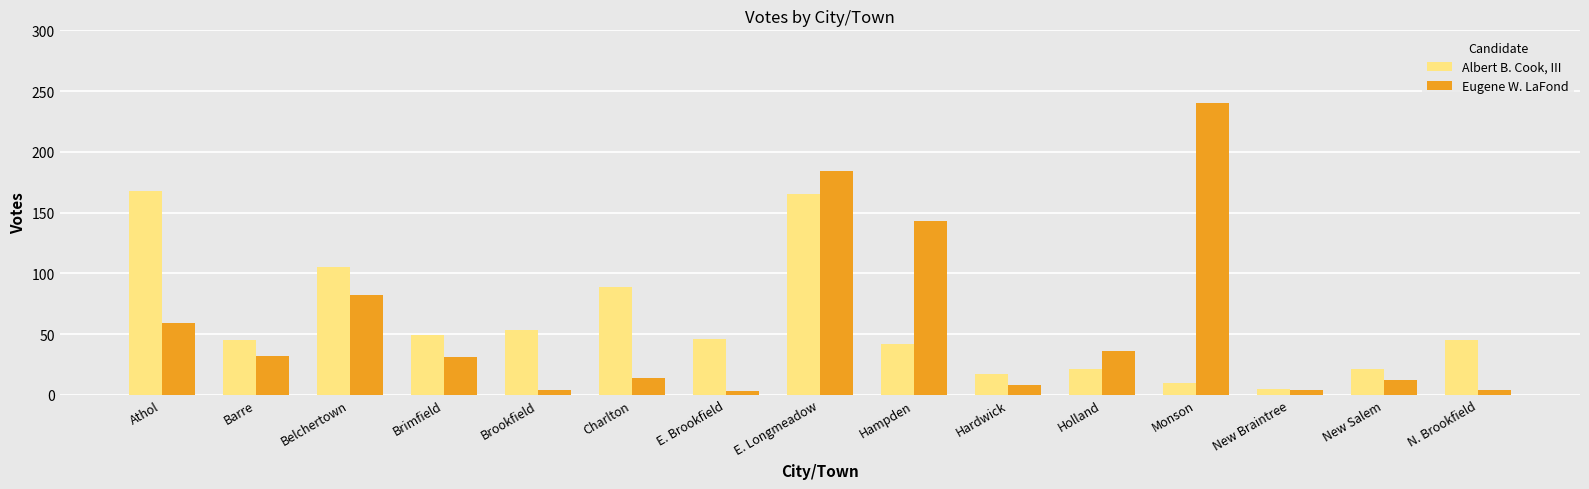

What is the lowest value of the Albert B. Cook, III series?

5